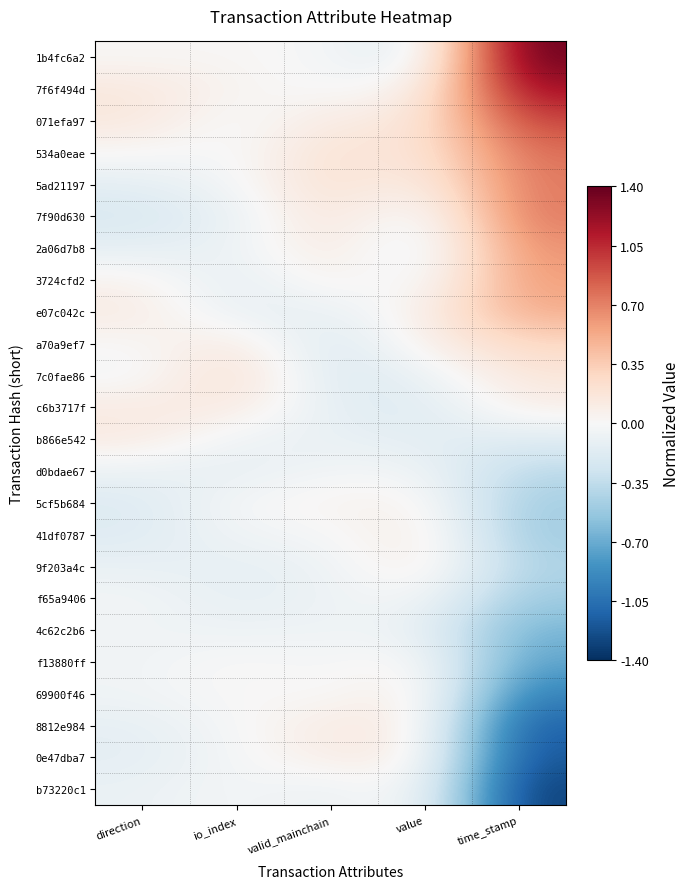

At valid_mainchain, list the series in order from largest to smallest.

5ad21197, 534a0eae, 7f90d630, 2a06d7b8, 071efa97, 8812e984, 0e47dba7, 3724cfd2, 5cf5b684, 69900f46, 7f6f494d, 1b4fc6a2, 41df0787, f13880ff, d0bdae67, 4c62c2b6, f65a9406, 9f203a4c, b866e542, b73220c1, e07c042c, c6b3717f, 7c0fae86, a70a9ef7